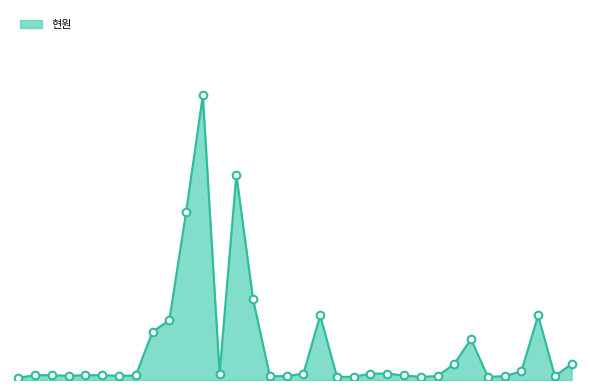

Does the chart have visible grid lines?

No